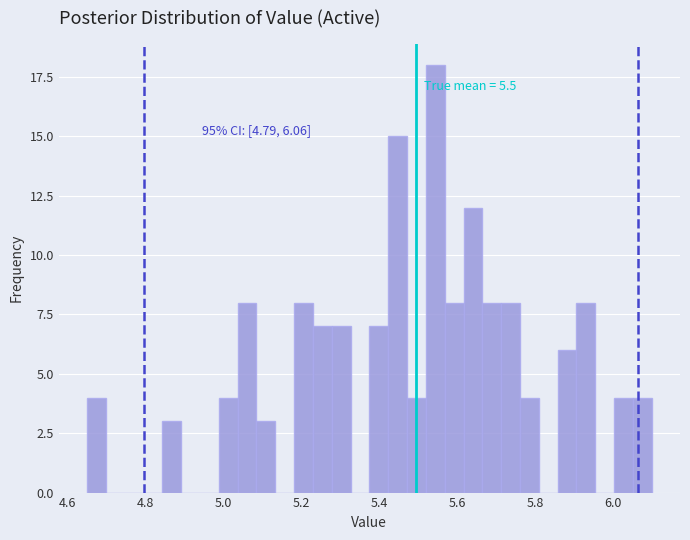

Around what value on the x-axis is the tallest bar? Give the approximate position of its centre, as read against the axis.

5.54